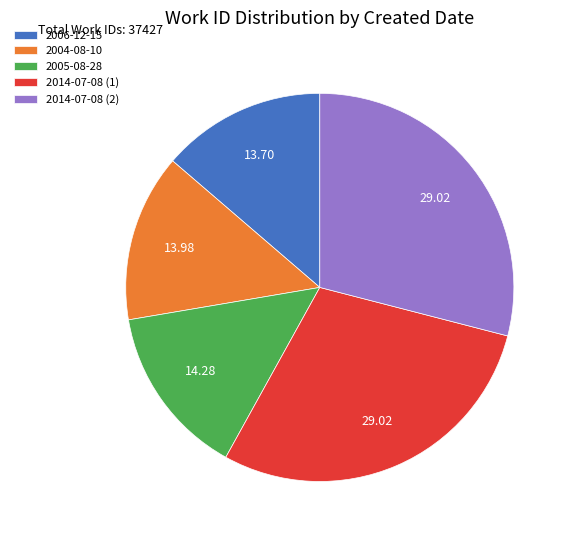

Does 2014-07-08 (2) account for over 50% of the chart?

No